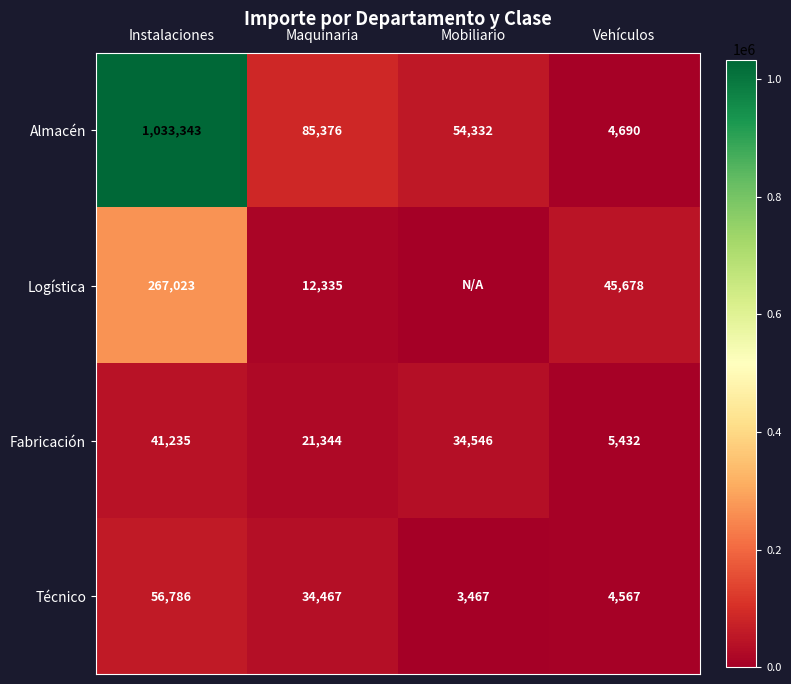

Is the value of Técnico at Instalaciones greater than the value of Almacén at Instalaciones?

No